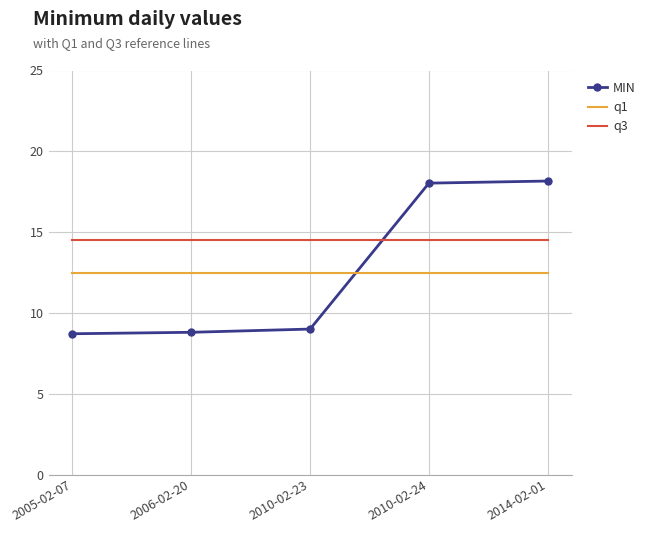

At 2014-02-01, list the series in order from largest to smallest.

MIN, q3, q1